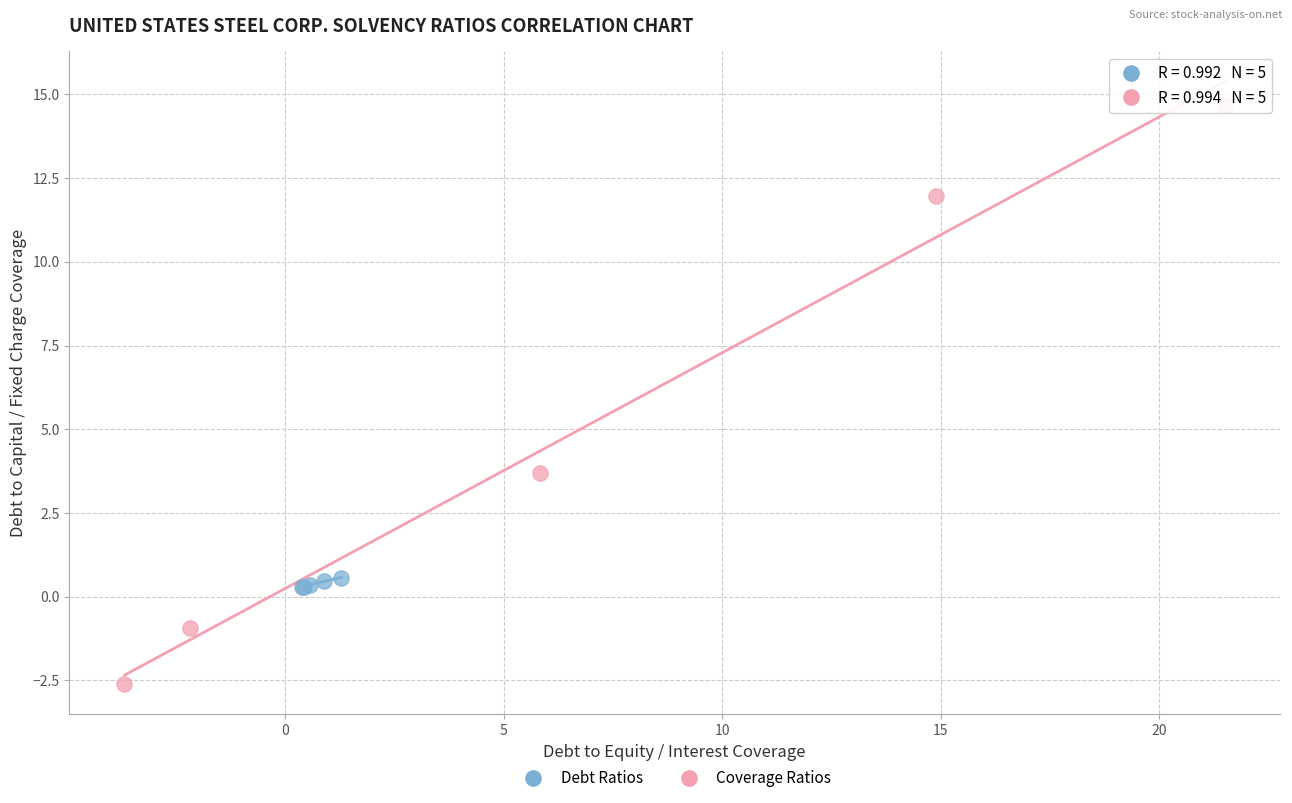

Which series contains the highest Y value?

Coverage Ratios